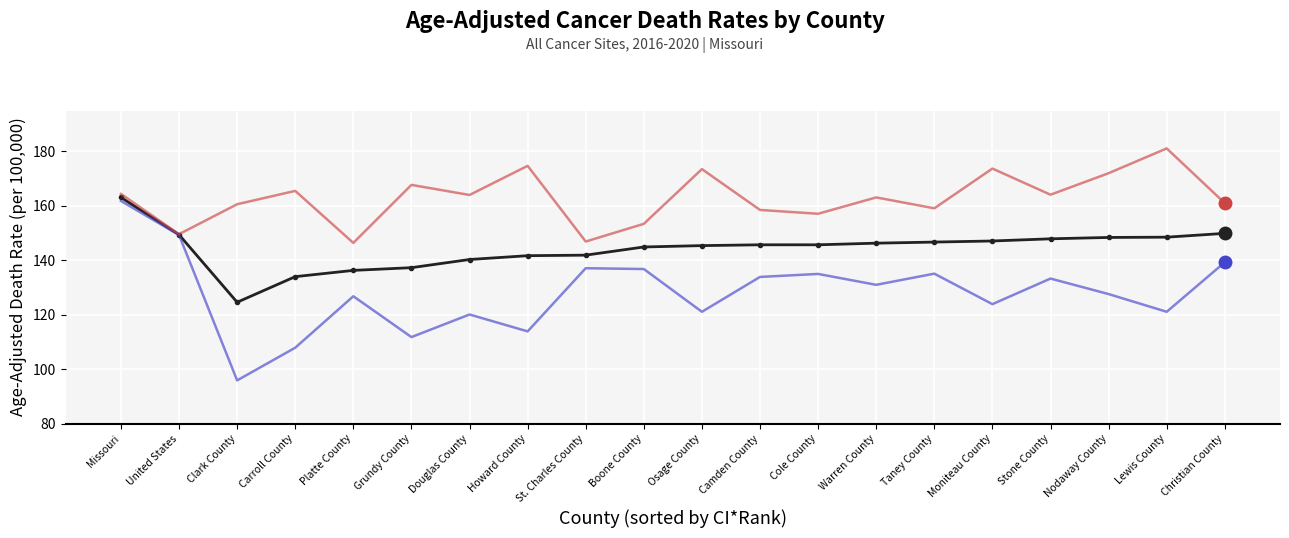

What is the greatest value displayed?

181.1